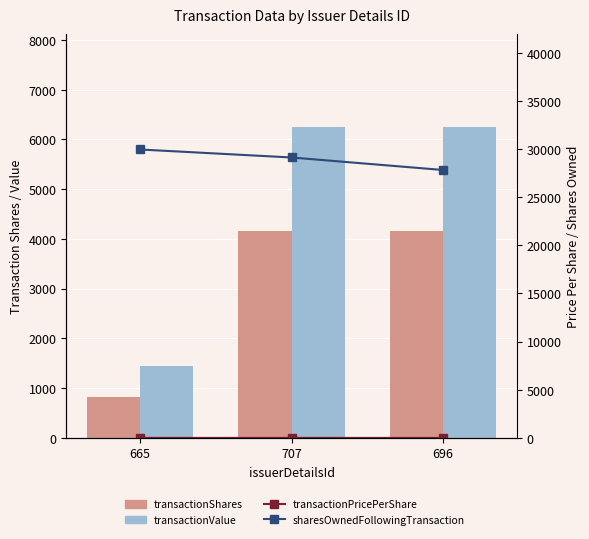

The transactionShares series shows 879.4 at 696. True or false?

False